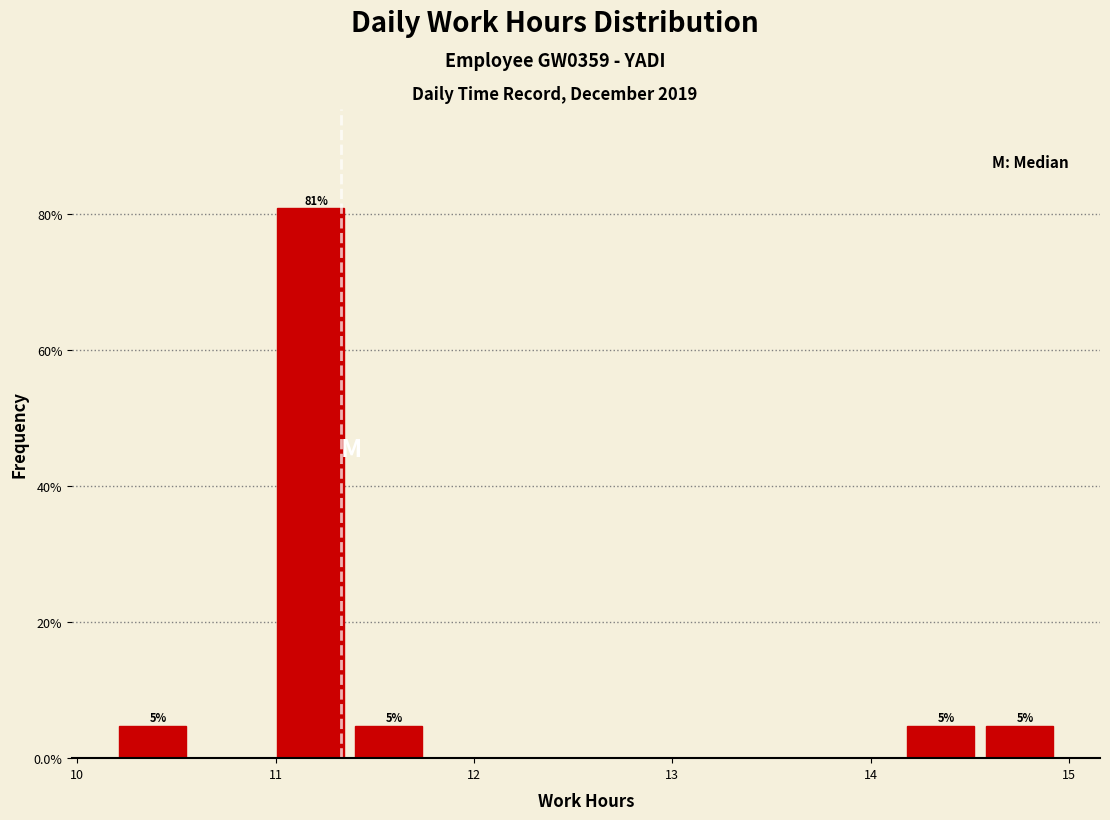

Around what value on the x-axis is the tallest bar? Give the approximate position of its centre, as read against the axis.

11.2